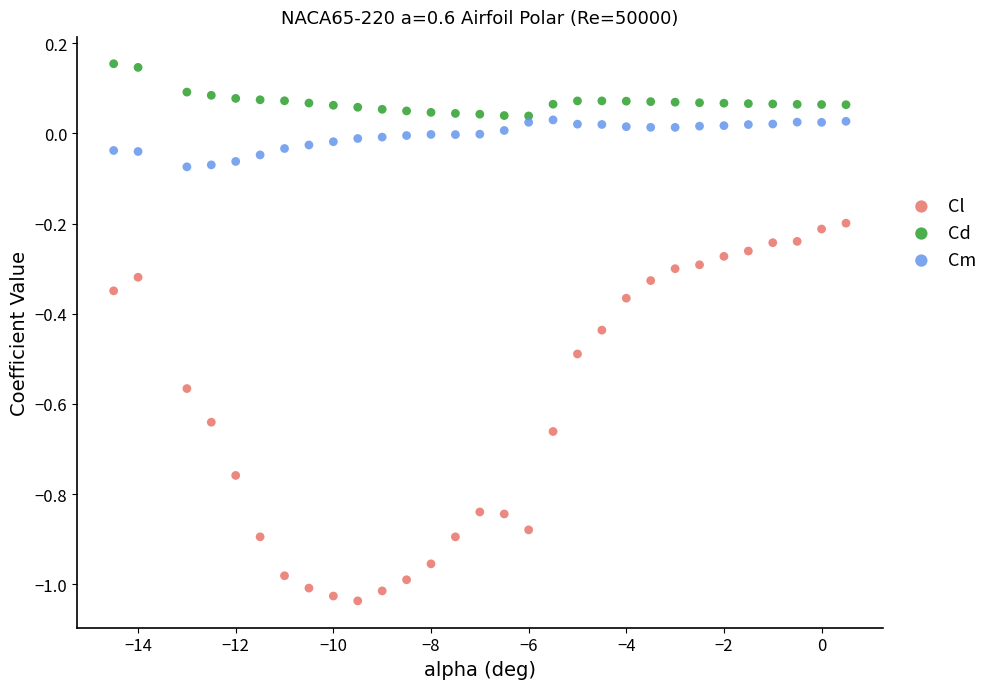

Which series contains the lowest Y value?

Cl